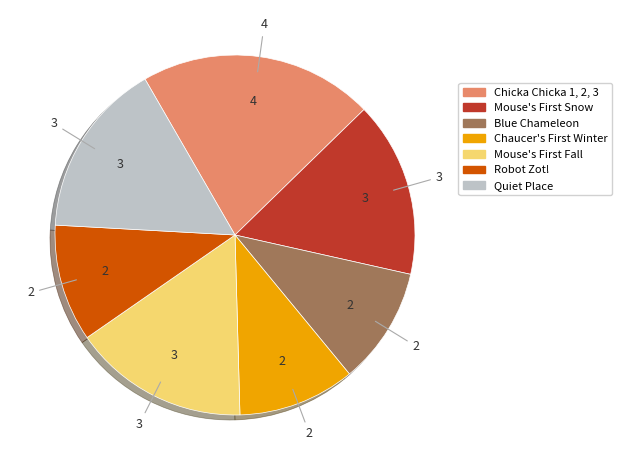

How many segments does this pie chart have?

7